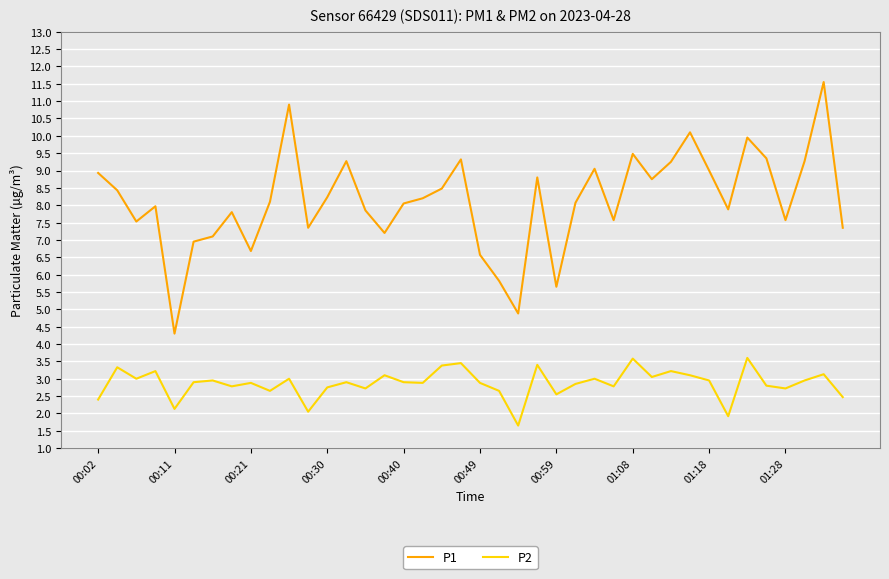

In P1, how many points are lower than both neighbors (excluding endpoints)?

11